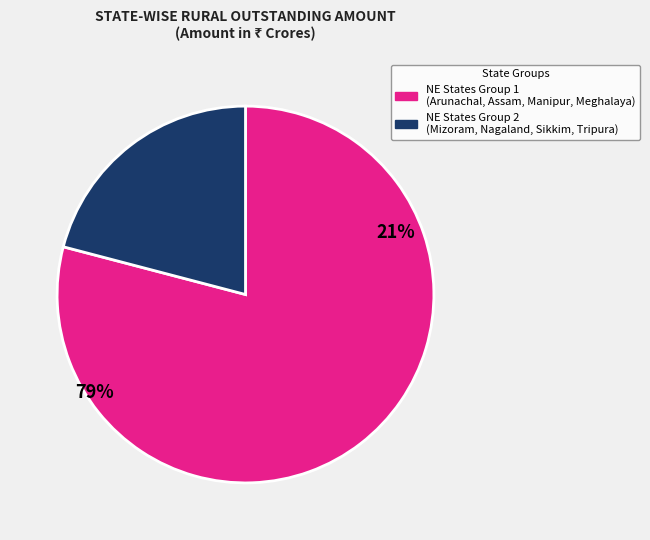

Does any single category account for the majority?

Yes